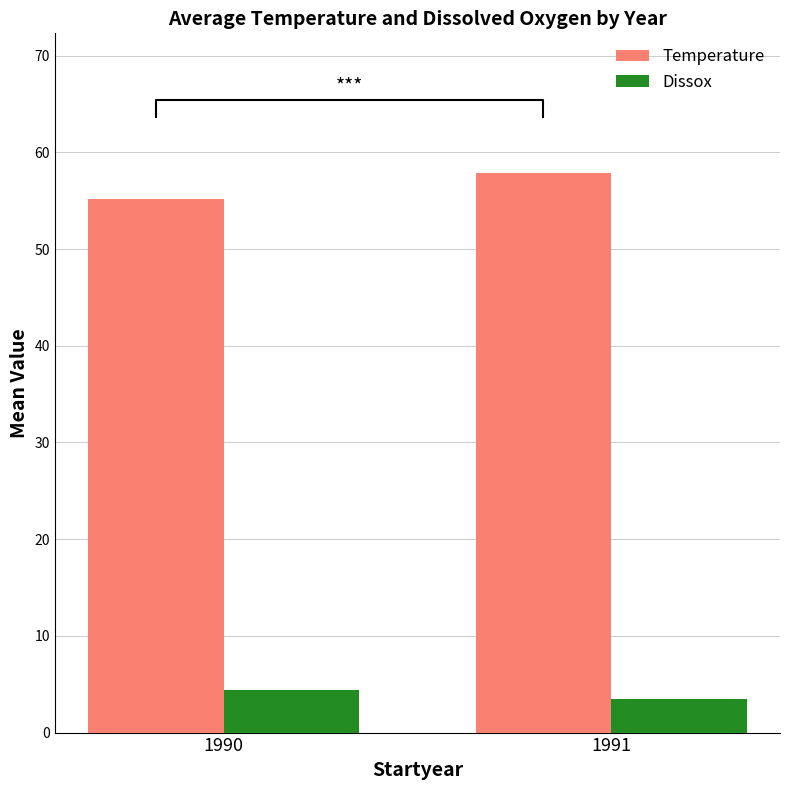

Which has a higher value, 1991 or 1990?

1991